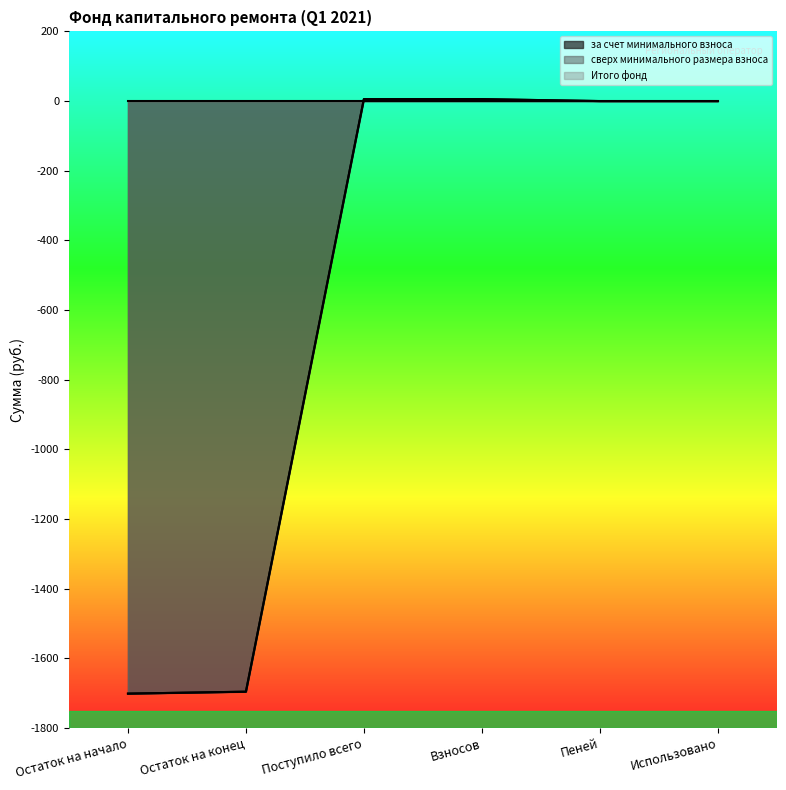

How many values in the за счет минимального взноса series exceed 0?

2